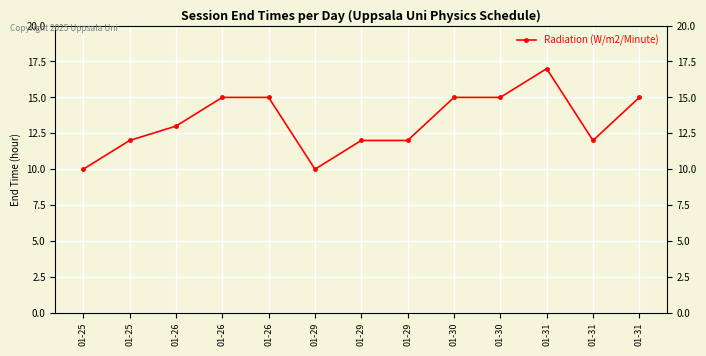

True or false: the data shows 22 at 01-26.

False